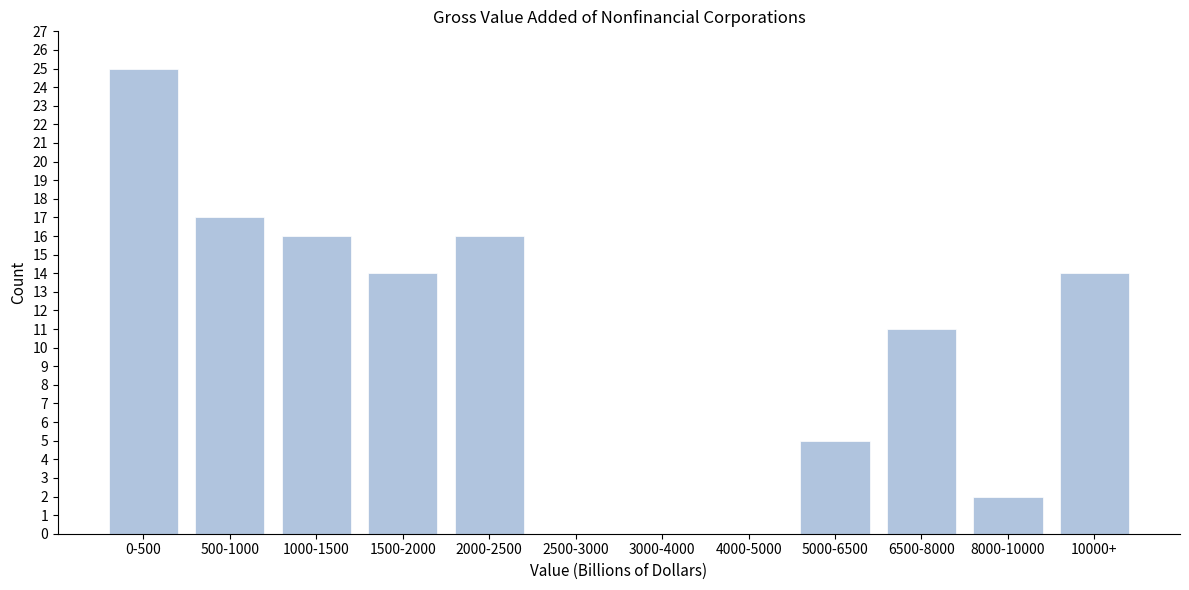

Reading left to right, extract all data points from this chart.

0-500=25	500-1000=17	1000-1500=16	1500-2000=14	2000-2500=16	2500-3000=0	3000-4000=0	4000-5000=0	5000-6500=5	6500-8000=11	8000-10000=2	10000+=14